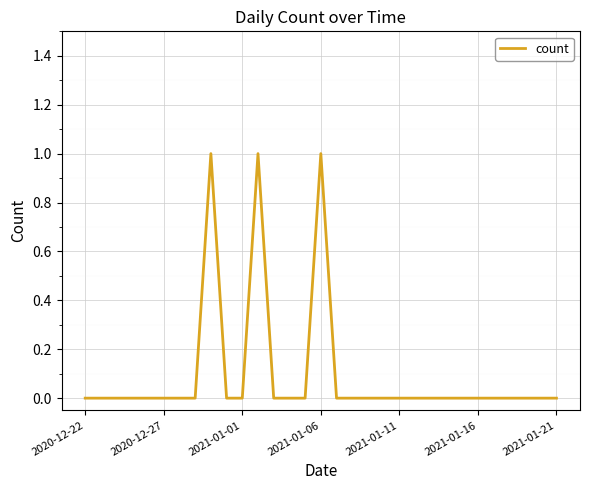

The value at 2020-12-27 is 1. True or false?

False